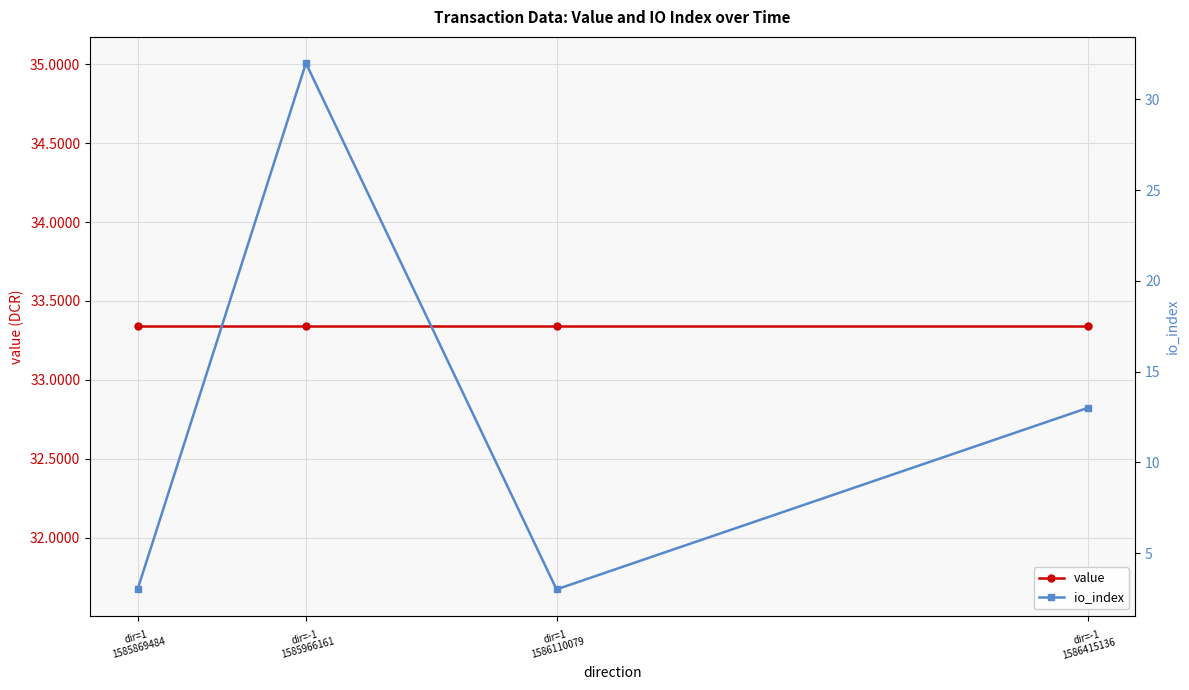

What is the maximum value for value?

33.3